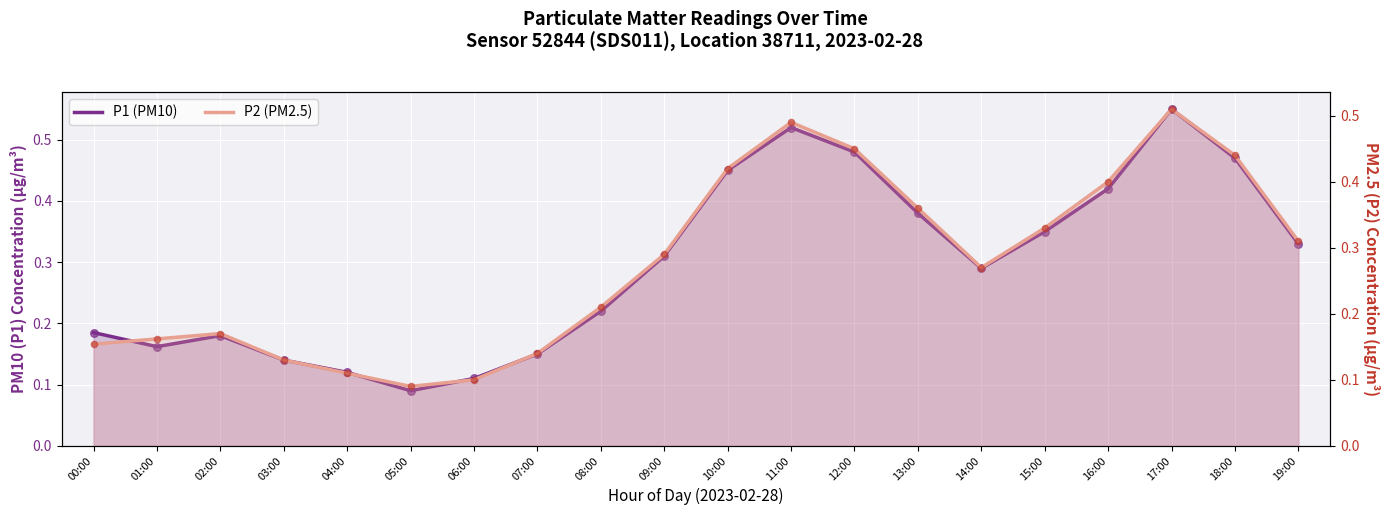

What are all the series names shown in the legend?

P1 (PM10), P2 (PM2.5)